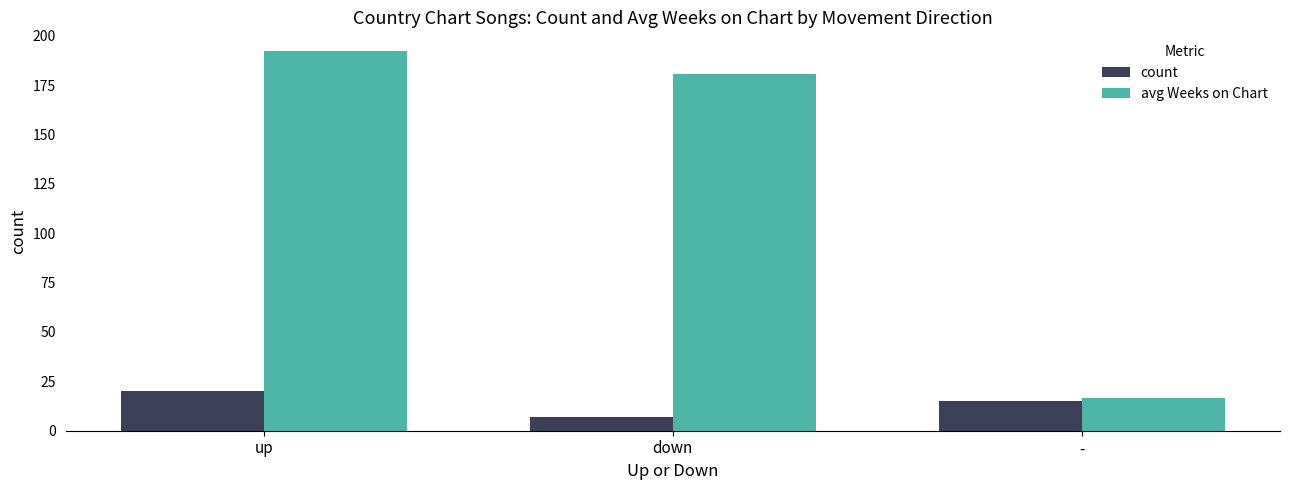

What is the spread (max minus min) of values at -?

1.4